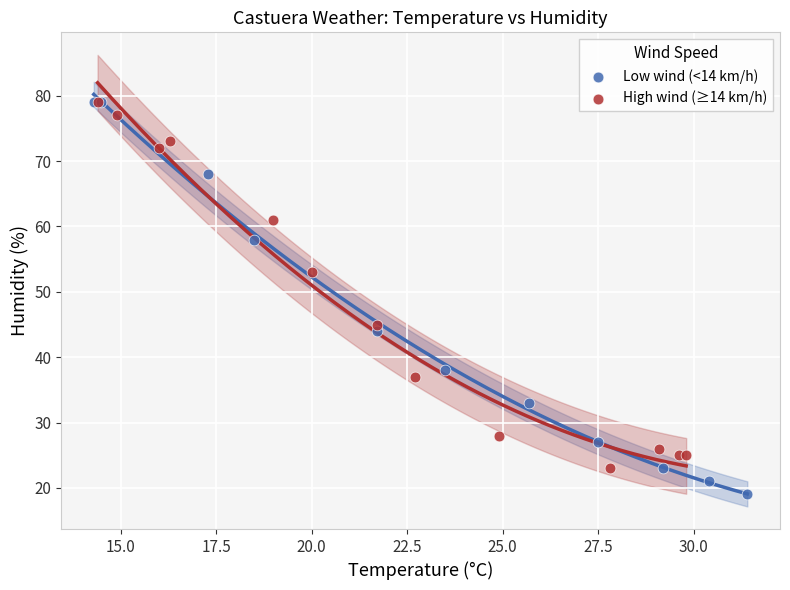

Which series reaches the minimum Y coordinate?

Low wind (<14 km/h)